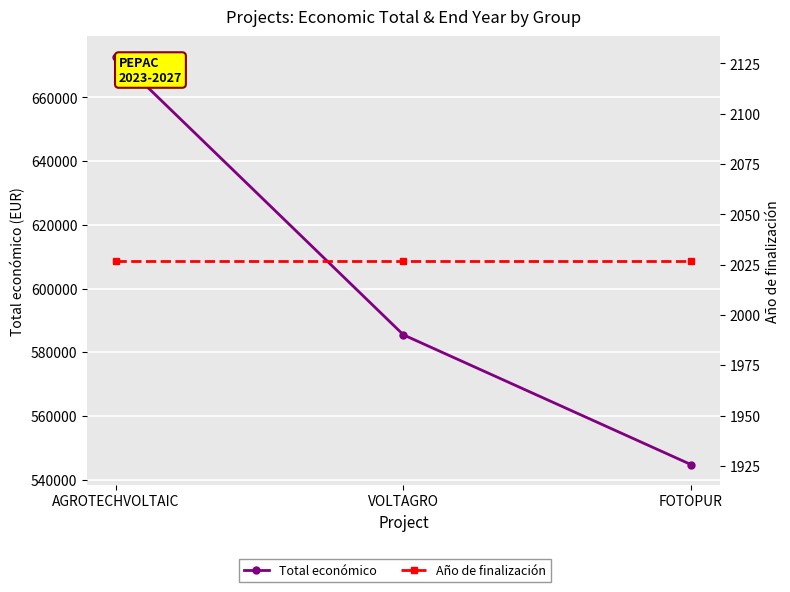

How many series are shown in this chart?

2